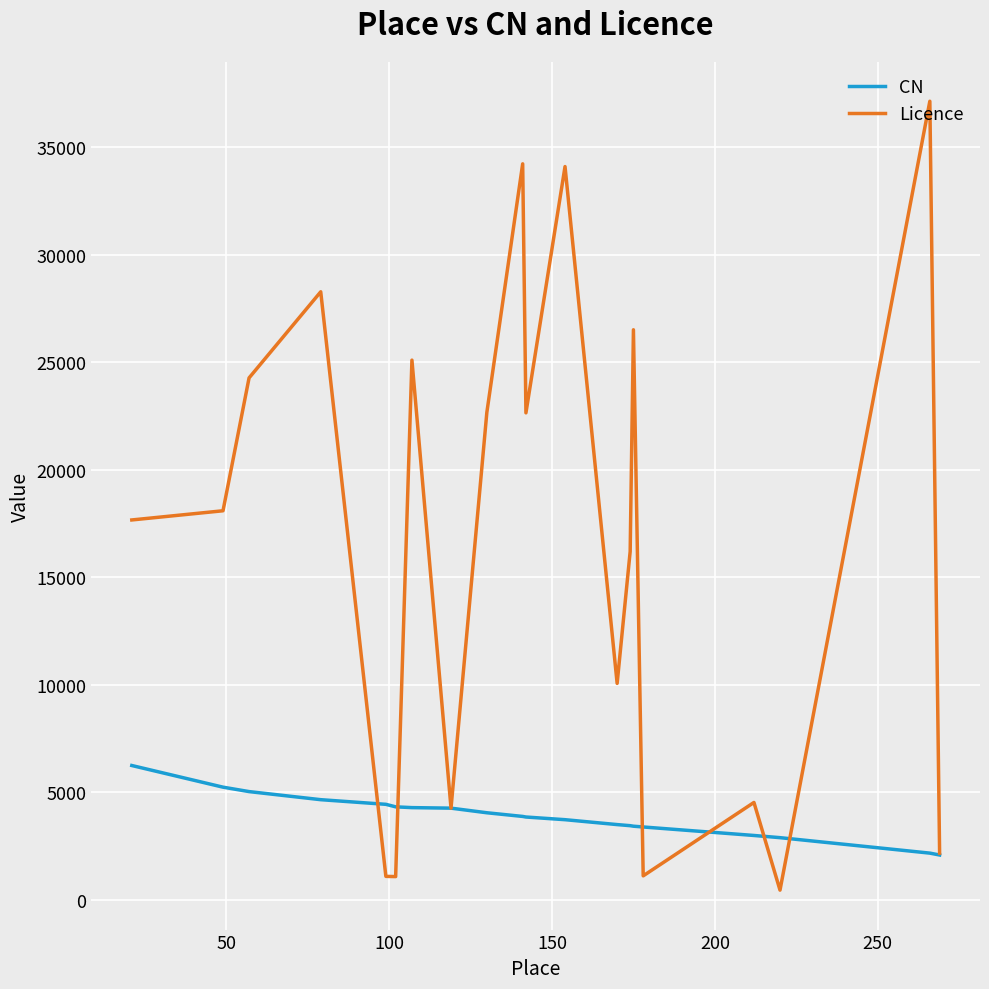

List the series in order of their peak value, highest first.

Licence, CN